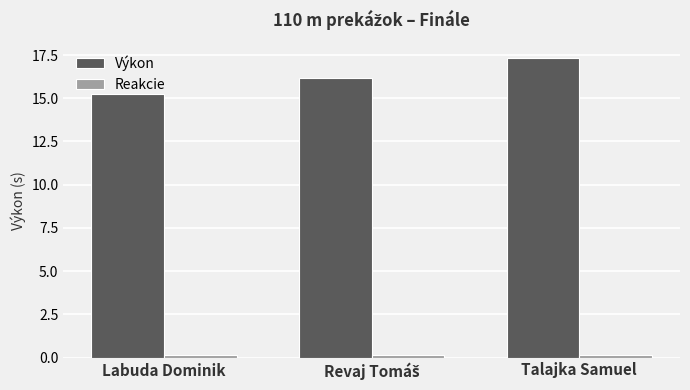

At which category is the sum across all series the highest?

Talajka Samuel